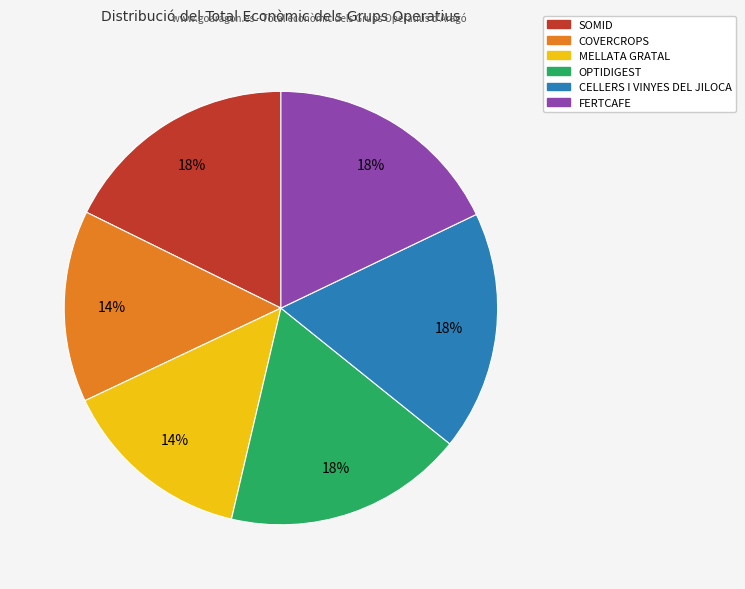

Is the sum of COVERCROPS and FERTCAFE greater than half?

No